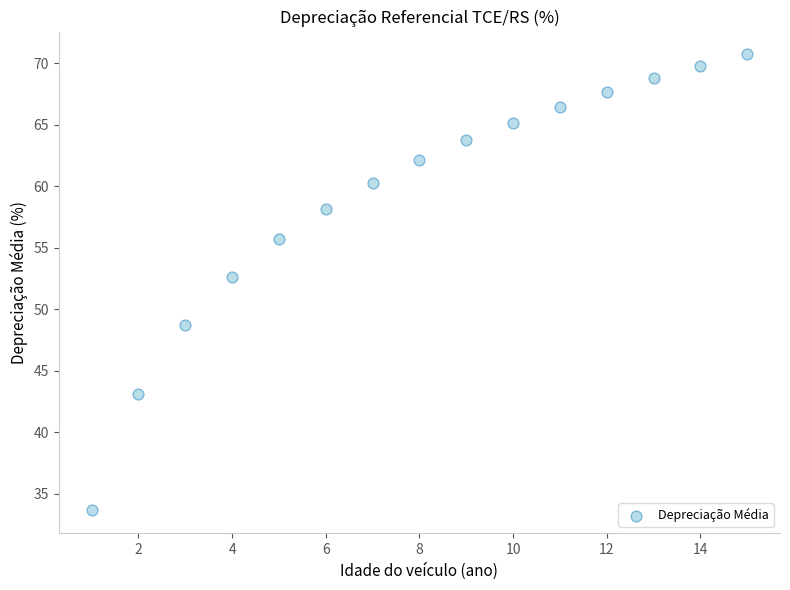

What is the range of X values (max minus min)?

14.0